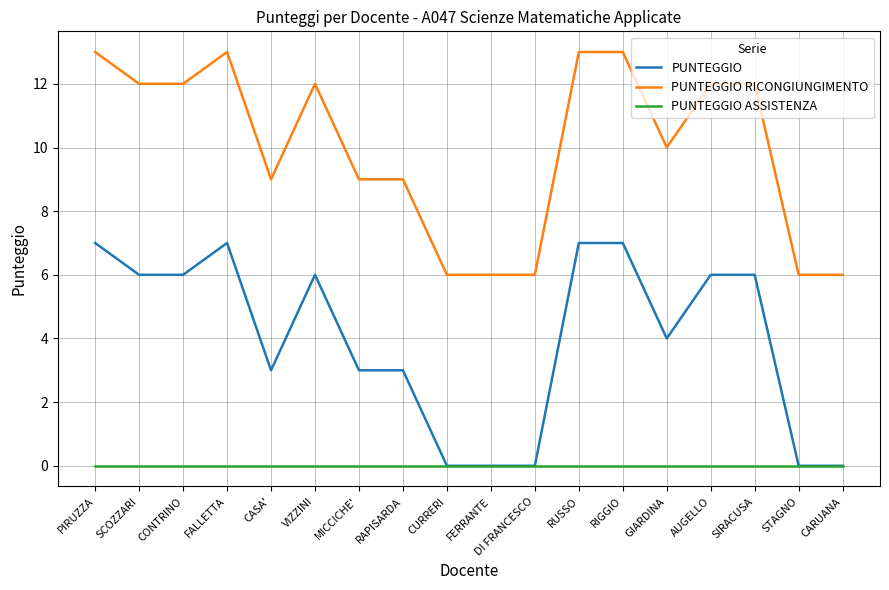

What position from the left is FERRANTE?

10